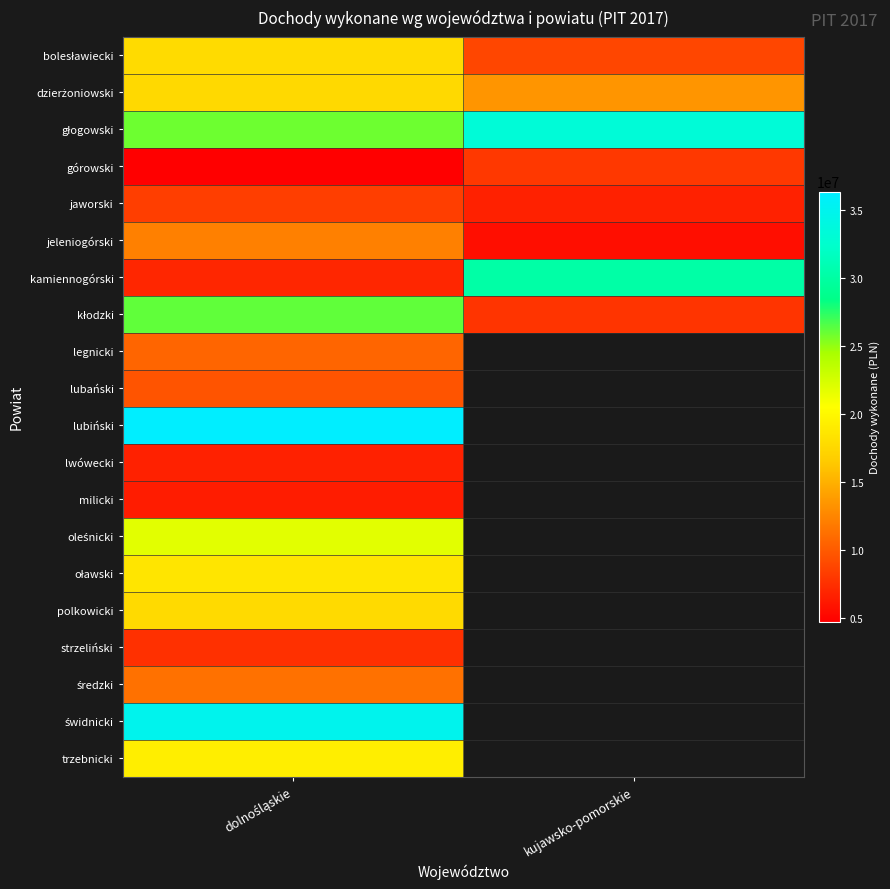

Rank the categories by świdnicki value from highest to lowest.

dolnośląskie, kujawsko-pomorskie